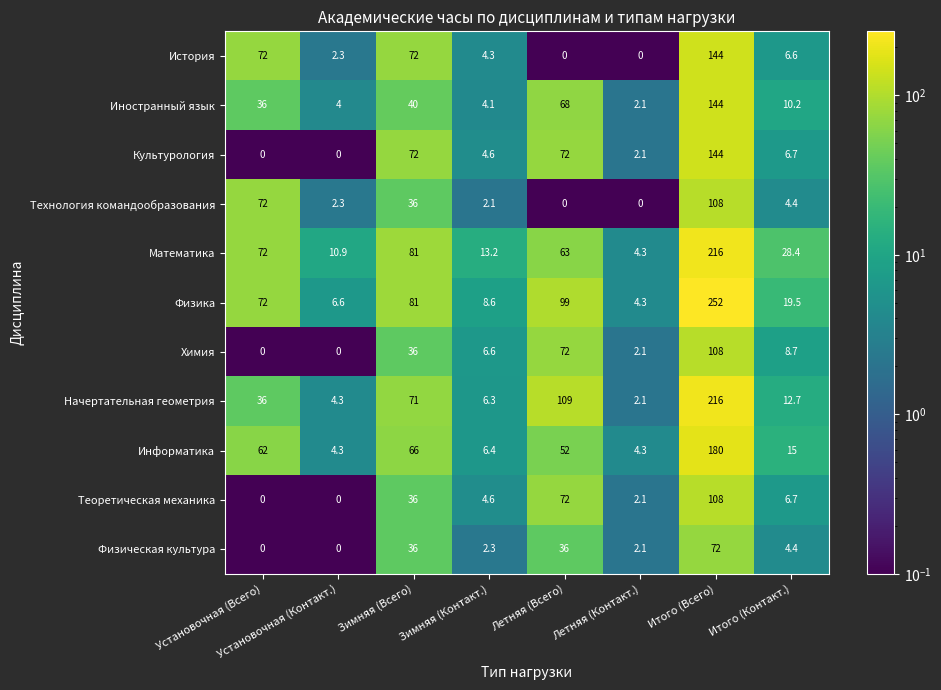

What is the maximum value shown in the chart?

252.0